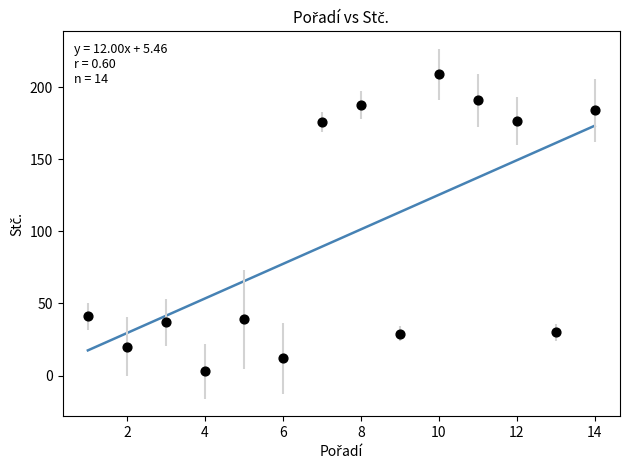

What is the range of Y values (max minus min)?

206